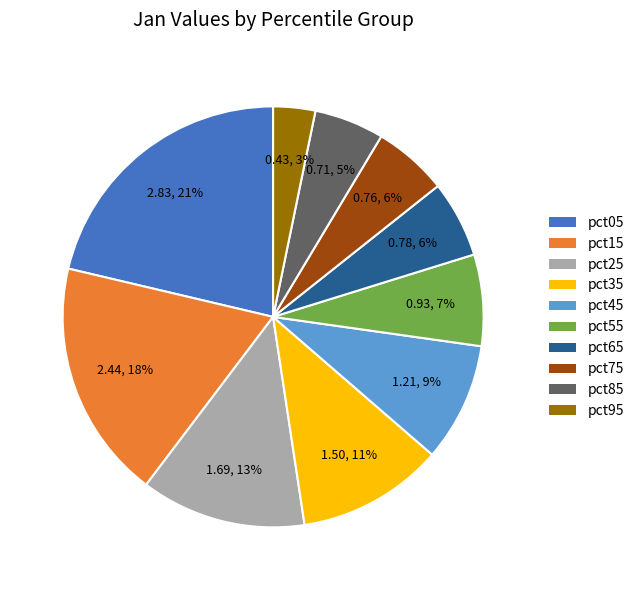

Does pct15 account for over 50% of the chart?

No